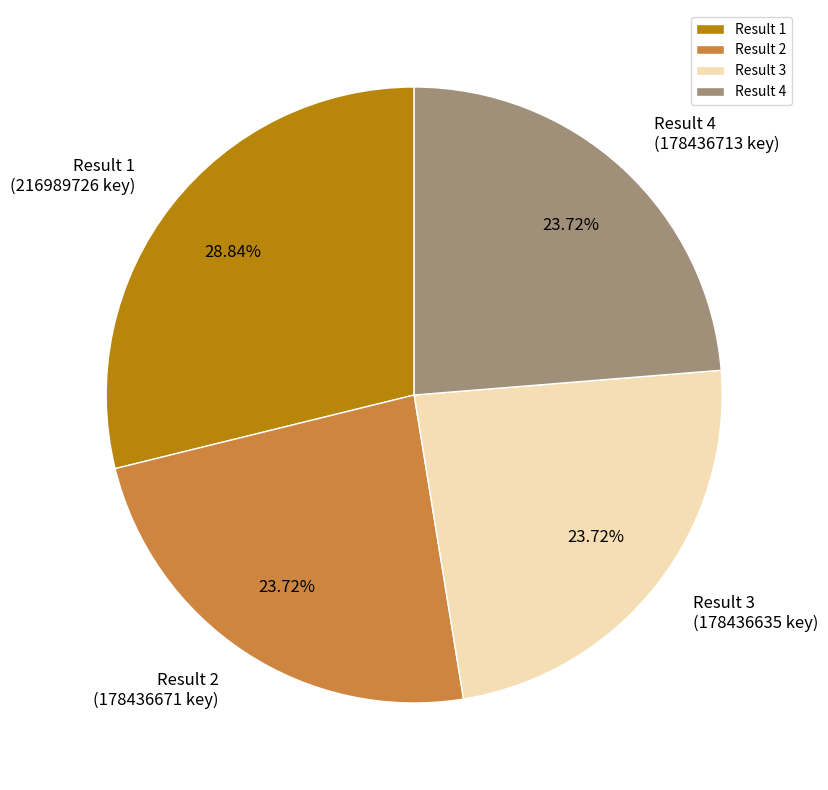

How many slices are in this pie chart?

4